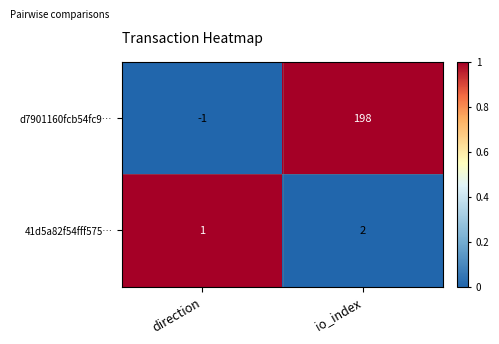

Which series has the largest total across all categories?

d7901160fcb54fc9…